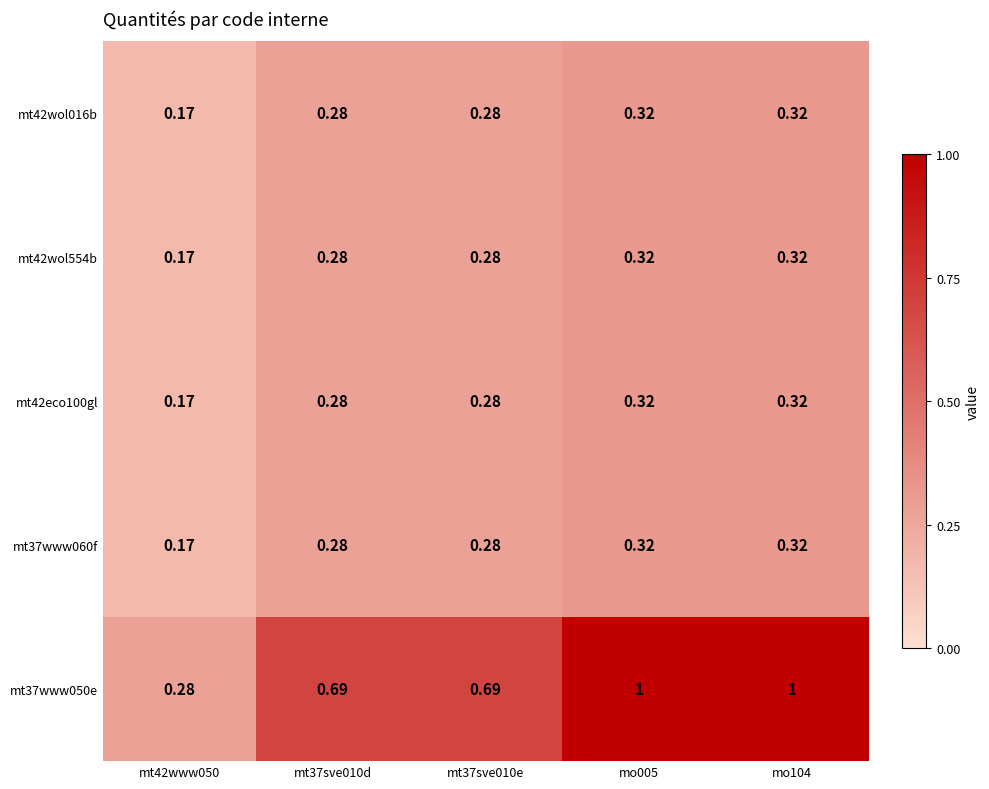

Which series has the largest range (max minus min)?

mt37www050e